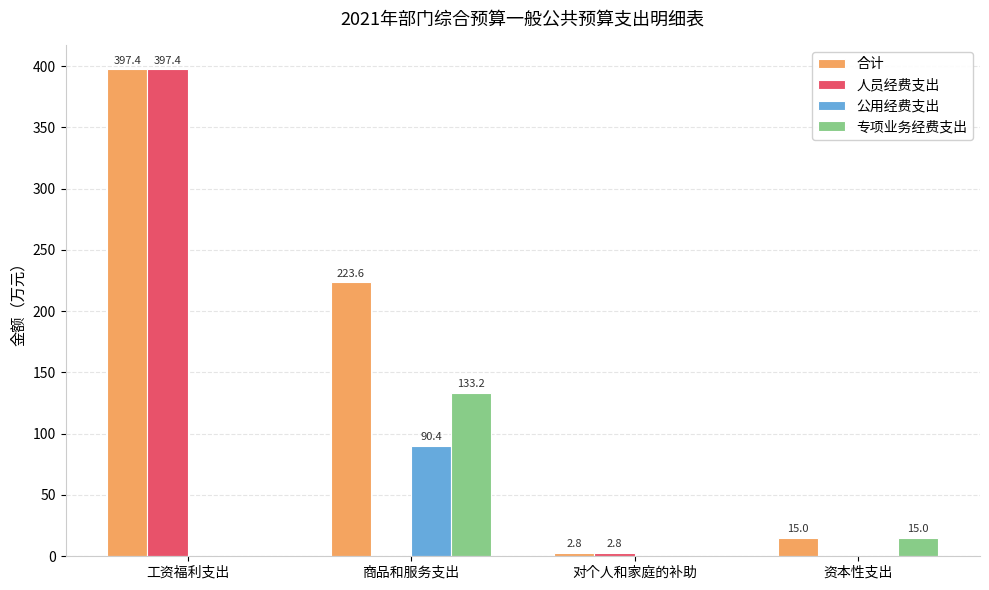

Reading left to right, list all the values displayed in this chart.

合计: 工资福利支出=397.4	商品和服务支出=223.6	对个人和家庭的补助=2.8	资本性支出=15.0
人员经费支出: 工资福利支出=397.4	商品和服务支出=0.0	对个人和家庭的补助=2.8	资本性支出=0.0
公用经费支出: 工资福利支出=0.0	商品和服务支出=90.4	对个人和家庭的补助=0.0	资本性支出=0.0
专项业务经费支出: 工资福利支出=0.0	商品和服务支出=133.2	对个人和家庭的补助=0.0	资本性支出=15.0